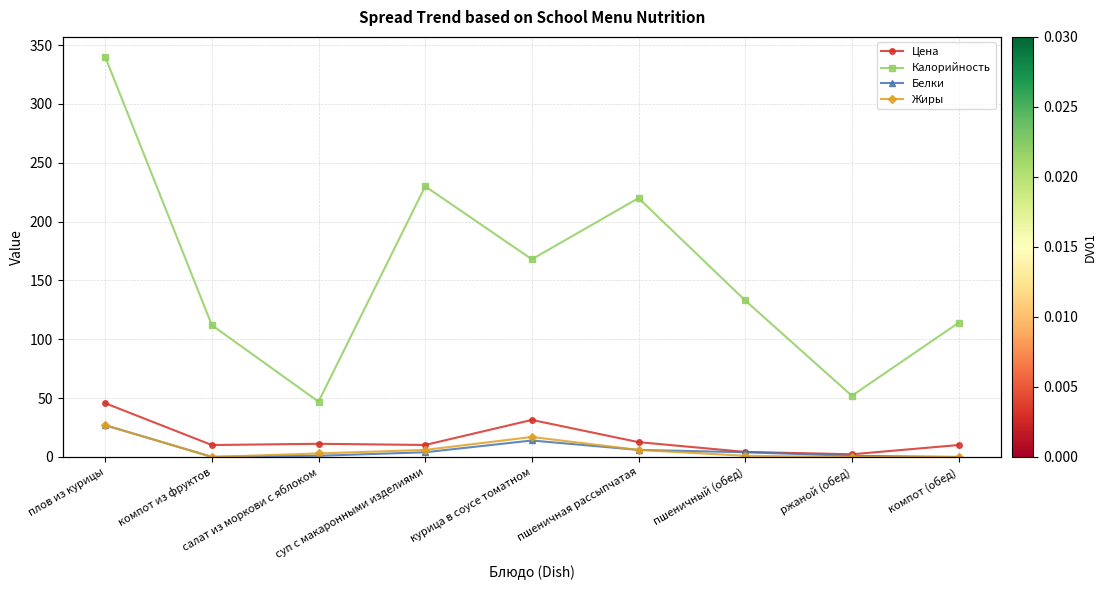

What is the minimum value for Калорийность?

47.0